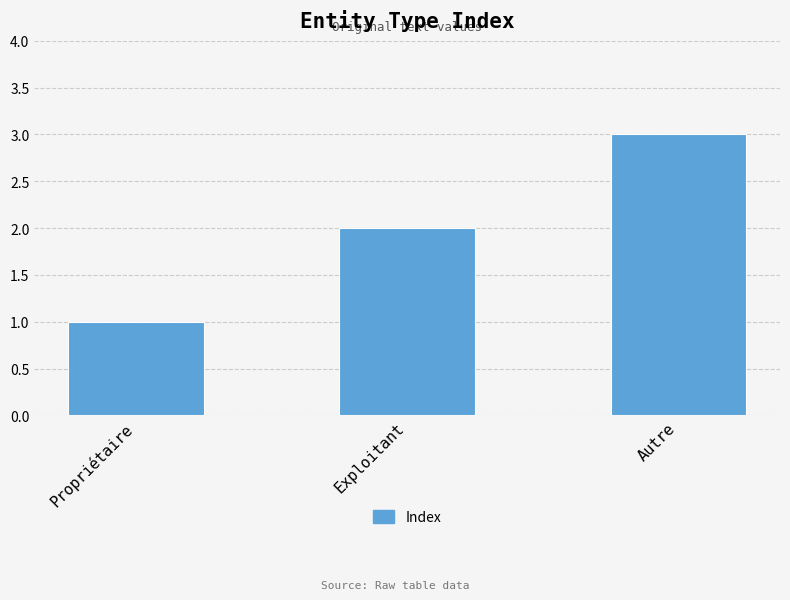

Rank the categories by value from highest to lowest.

Autre, Exploitant, Propriétaire